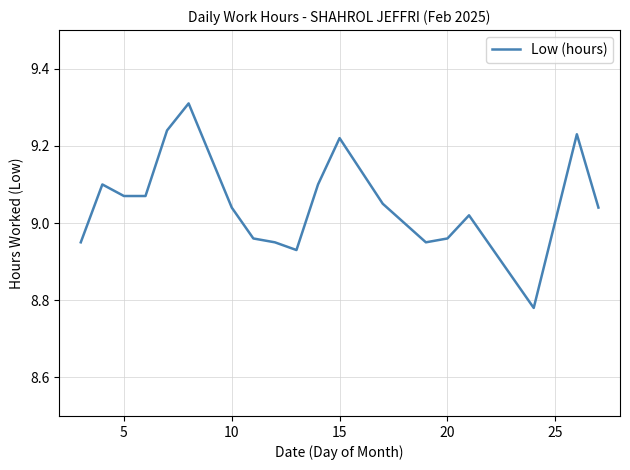

What is the maximum value shown in the chart?

9.3